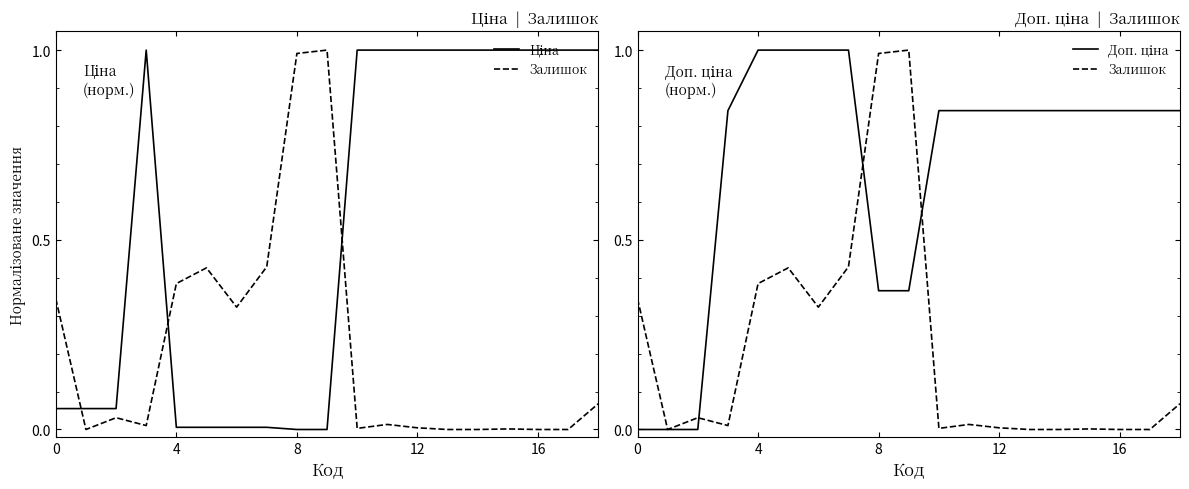

Is this an area chart (filled region under the line)?

No